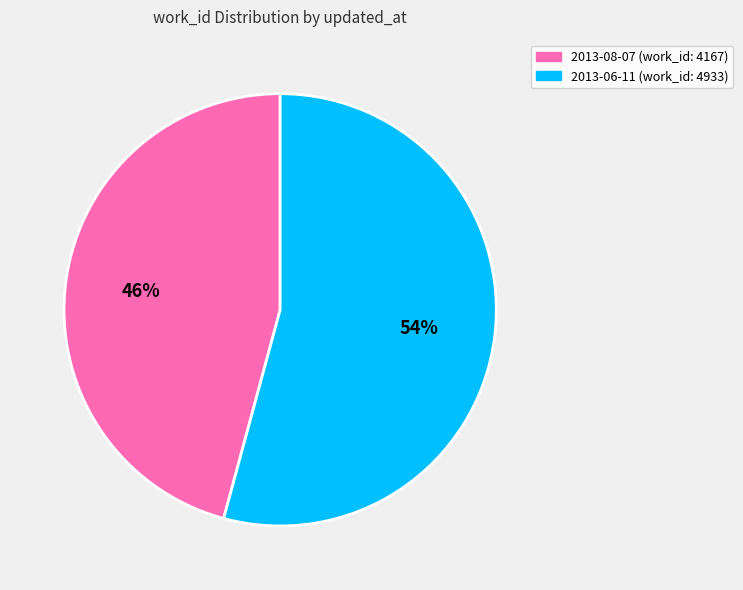

To the nearest percent, what percentage of the pie is 2013-08-07?

46%